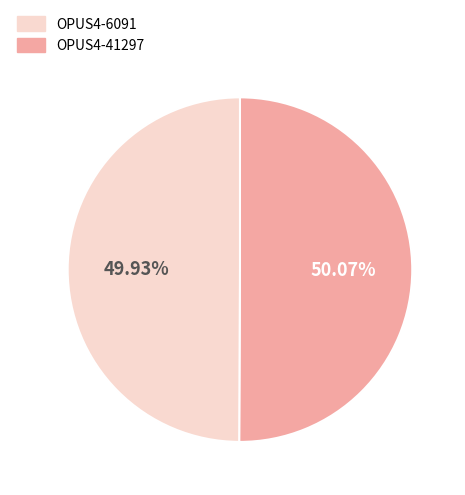

Is there a majority slice in this chart?

Yes